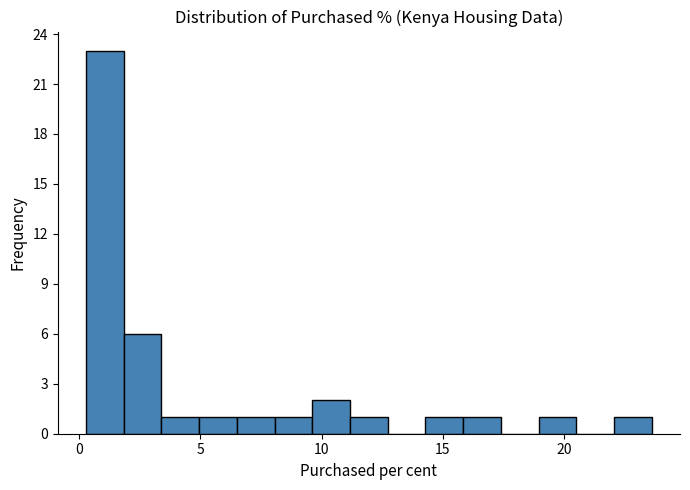

Around what value on the x-axis is the tallest bar? Give the approximate position of its centre, as read against the axis.

1.0